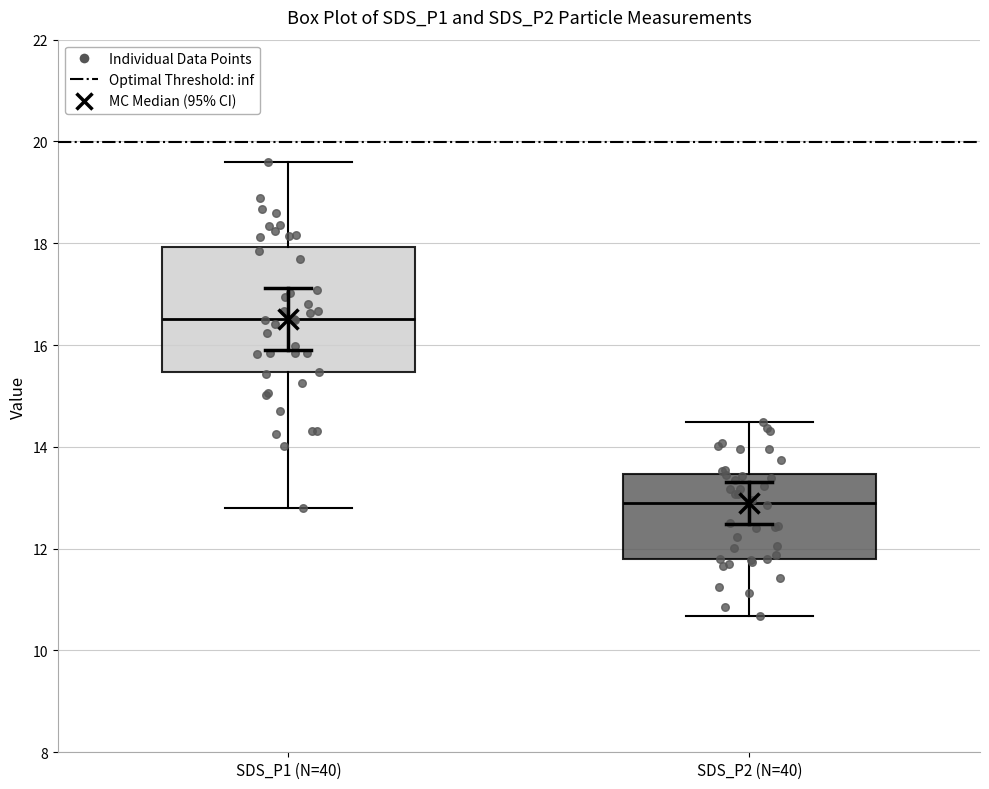

Reading left to right, read every box against the y-axis: the position of its median line, the range the box covers, and the ends of its whiskers. The values are not printed on the chart, so give them approximately, as read against the axis.

SDS_P1 (N=40): median 16.6, box 15.4 to 18.0, whiskers 12.8 to 19.6
SDS_P2 (N=40): median 13.0, box 11.8 to 13.4, whiskers 10.6 to 14.4